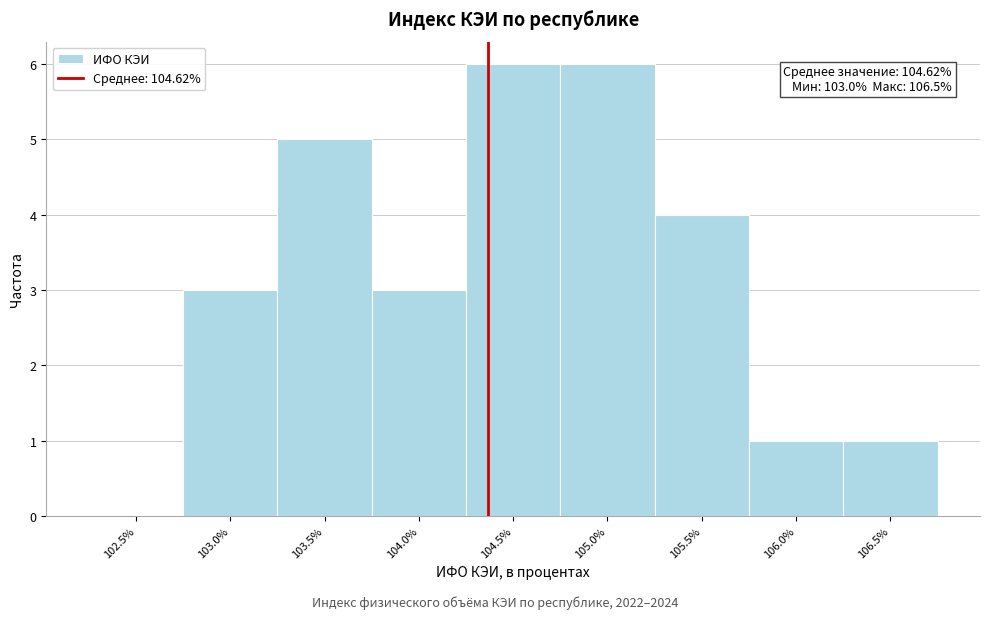

Reading left to right, transcribe all the data shown in this chart.

102.5%=0	103.0%=3	103.5%=5	104.0%=3	104.5%=6	105.0%=6	105.5%=4	106.0%=1	106.5%=1